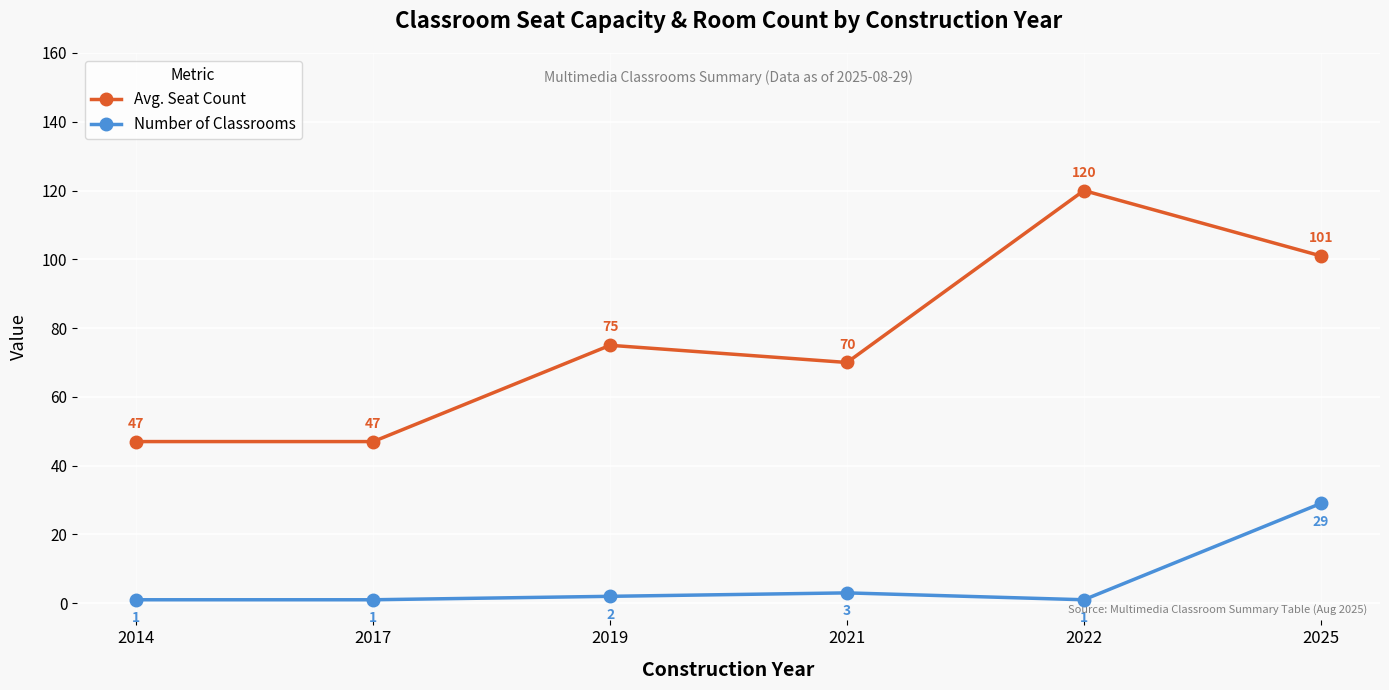

What is the total value across all series at 2014?

48